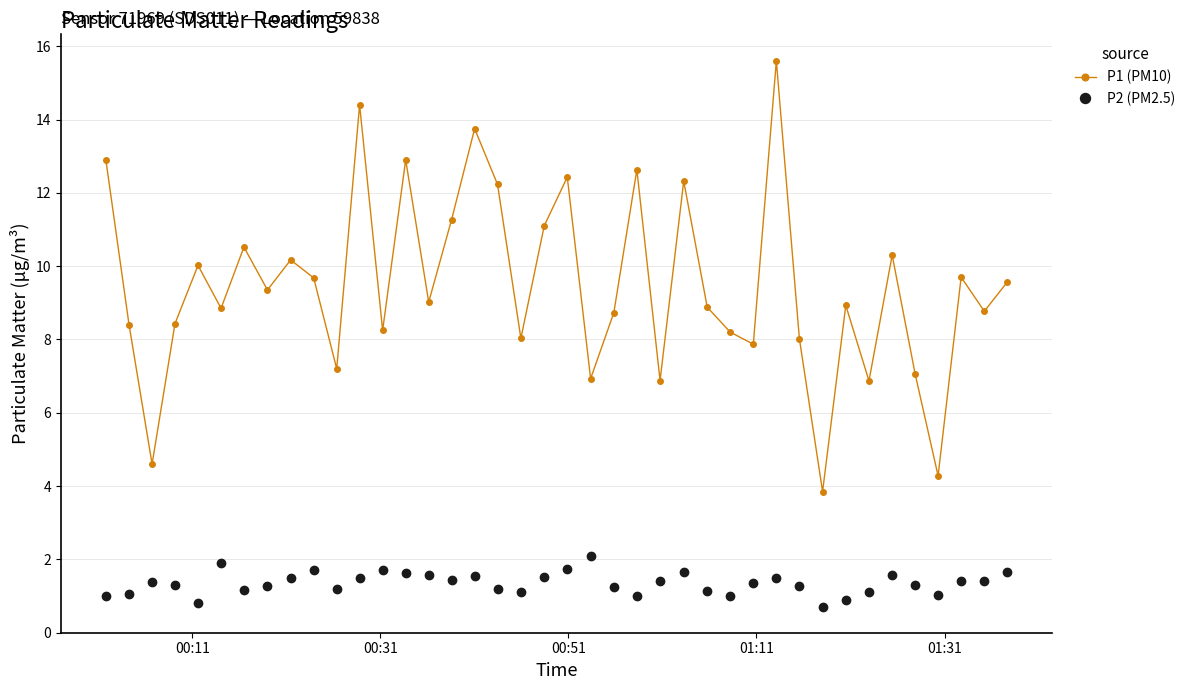

True or false: P2 (PM2.5) has more than 2 interior local peaks.

True